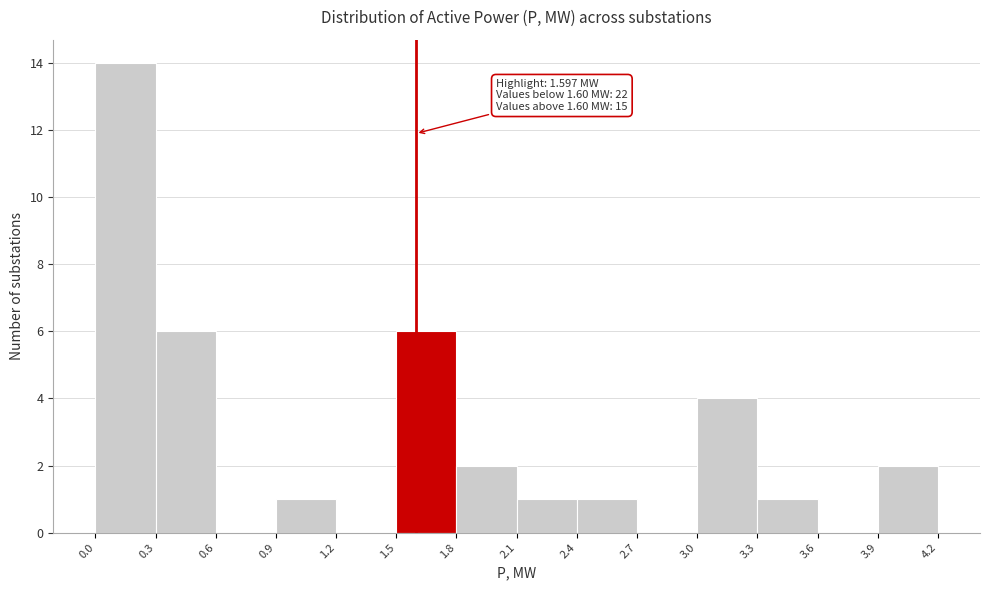

Which range on the x-axis has the tallest bar?

0.0 to 0.3